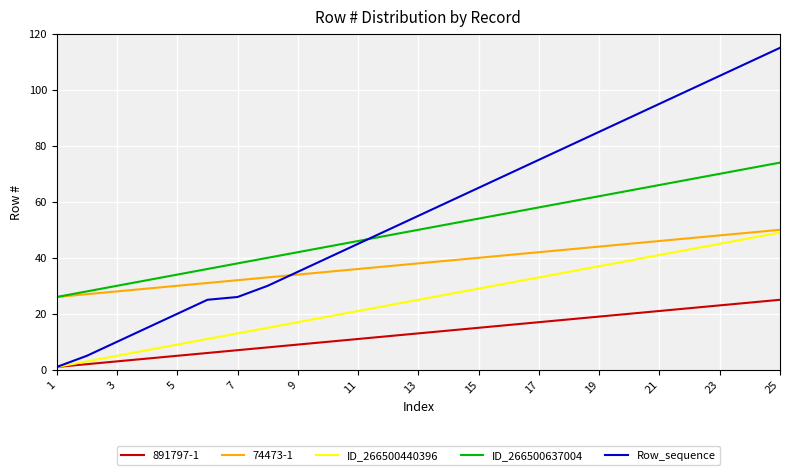

True or false: ID_266500637004 and Row_sequence intersect in this chart.

True